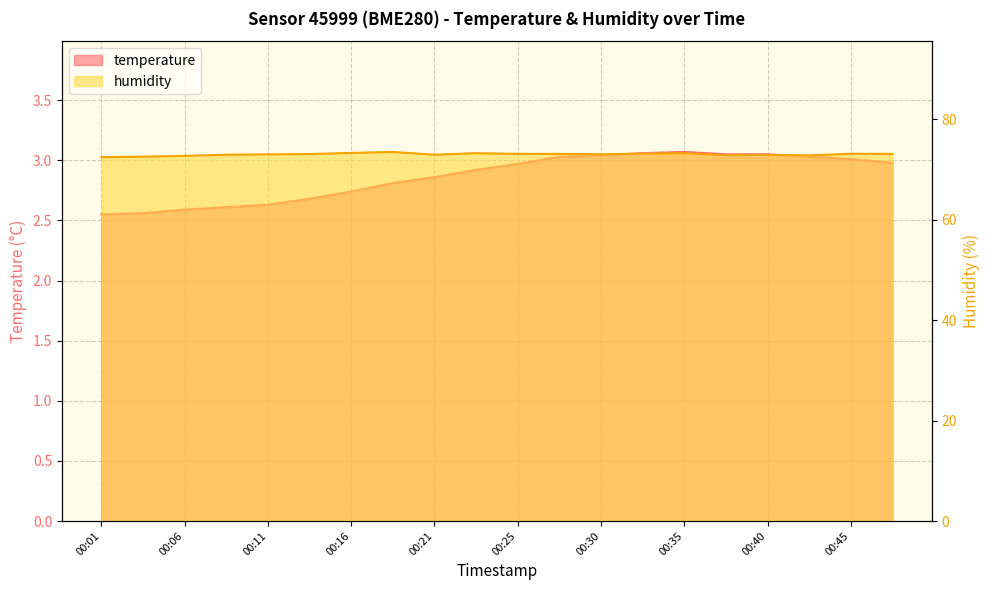

At which label does temperature reach its peak?

00:35